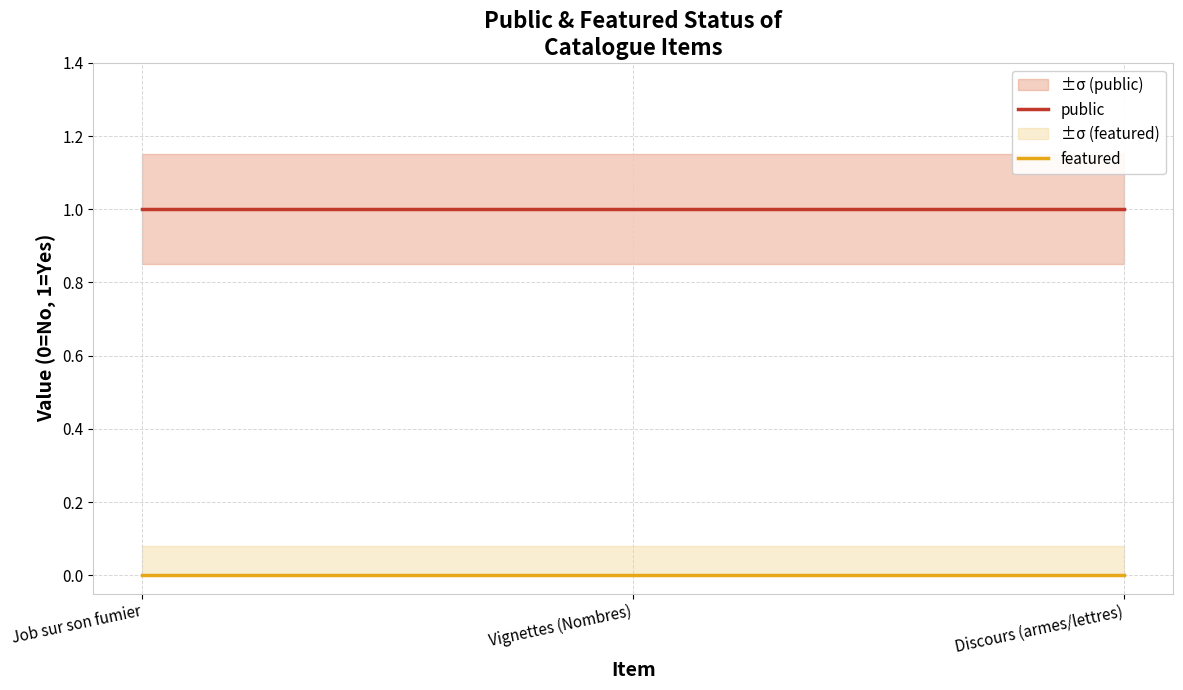

At which category is the sum across all series the highest?

Job sur son fumier